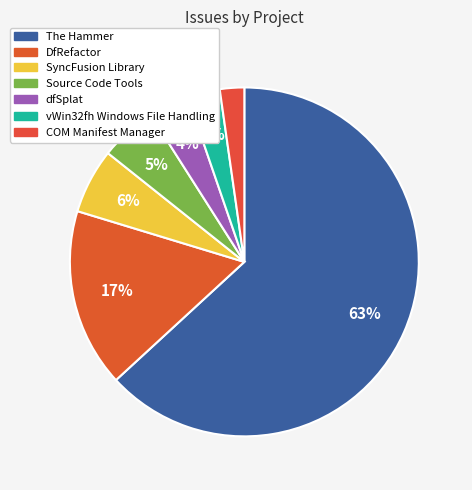

Is The Hammer the majority of the pie?

Yes